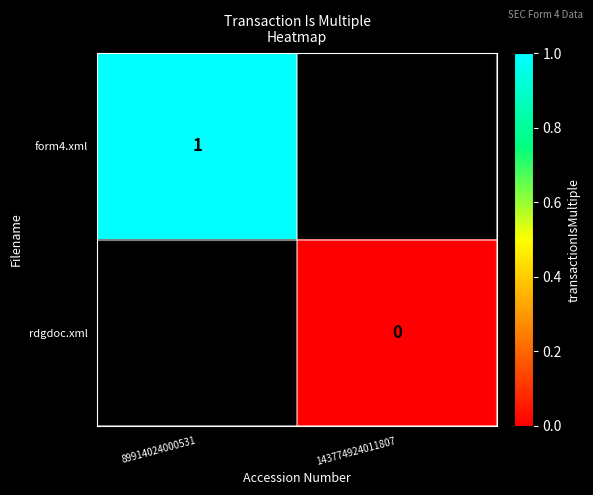

What is the difference between the rdgdoc.xml values at 89914024000531 and 143774924011807?

1